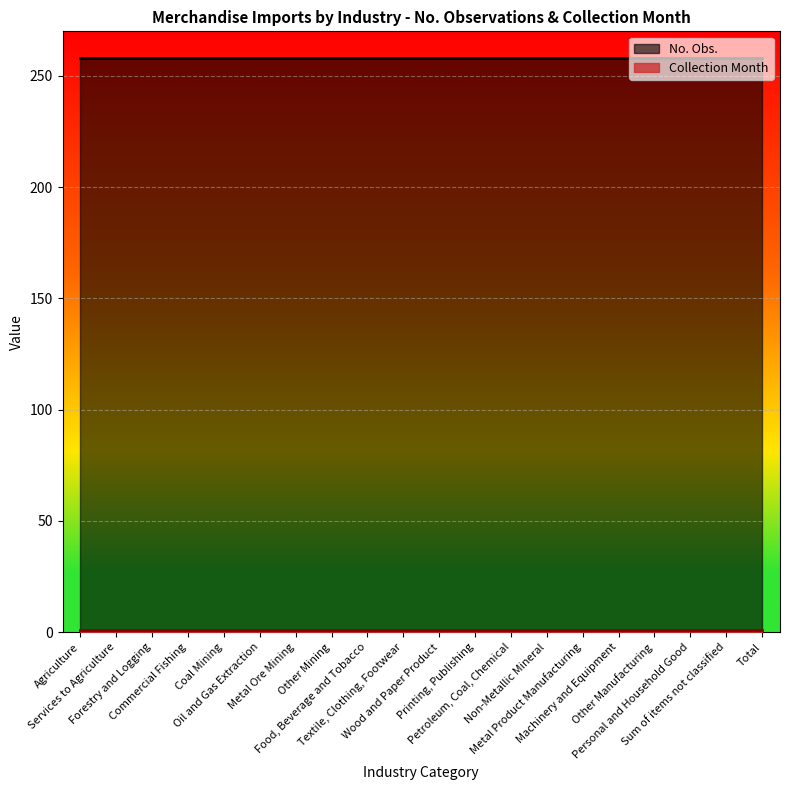

Rank the series by their average value, from lowest to highest.

Collection Month, No. Obs.